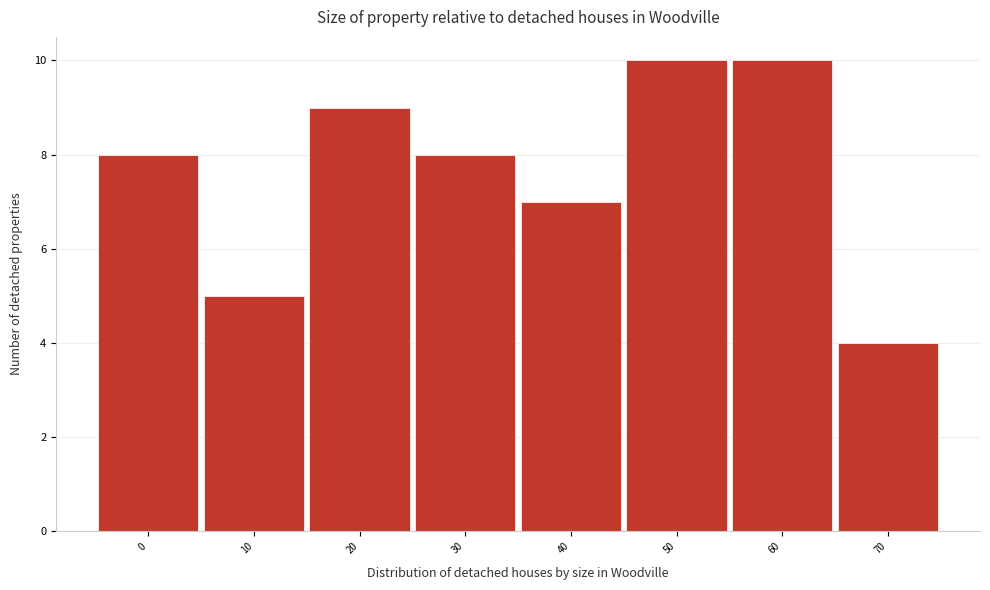

Reading left to right, what are all the values shown in this chart?

0=8	10=5	20=9	30=8	40=7	50=10	60=10	70=4